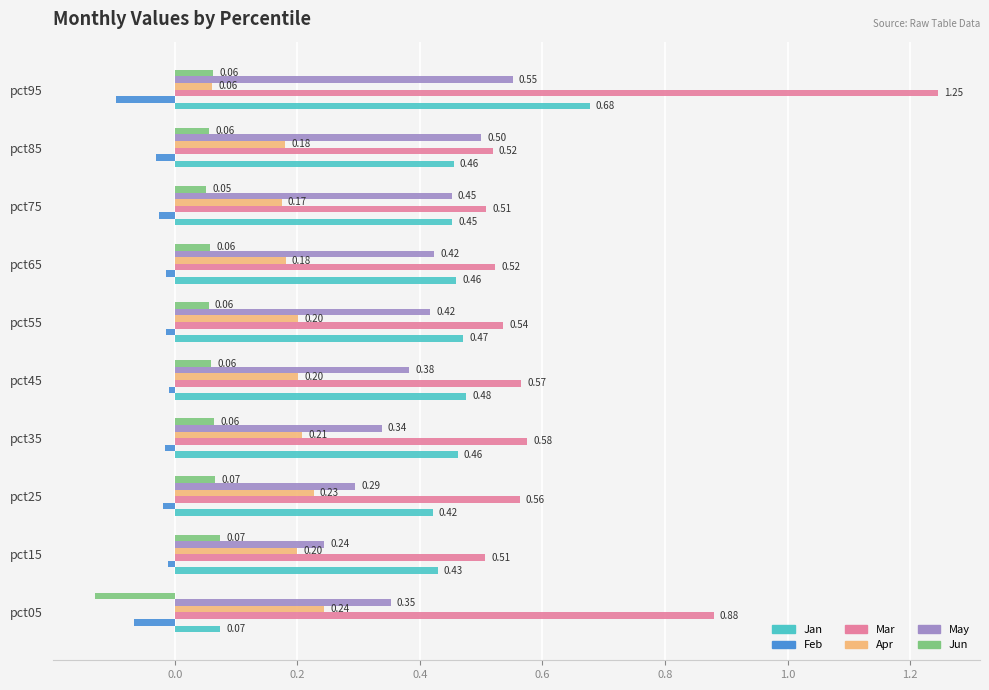

Which series has the largest total across all categories?

Mar